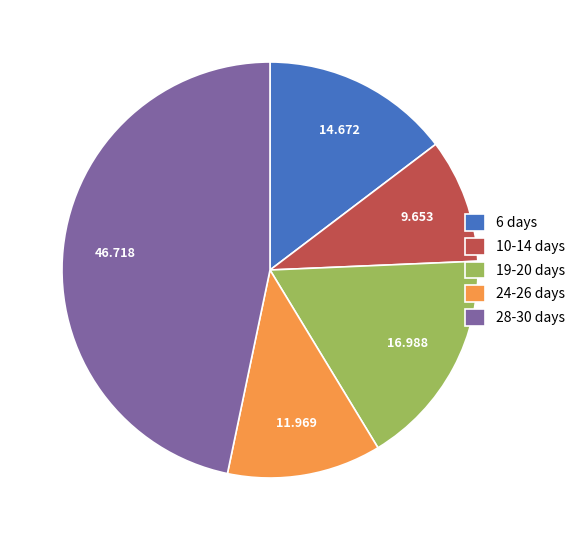

Is the sum of 19-20 days and 24-26 days greater than half?

No